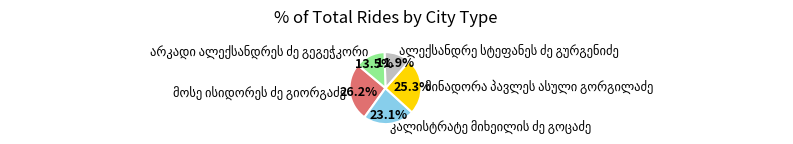

Is there a majority slice in this chart?

No